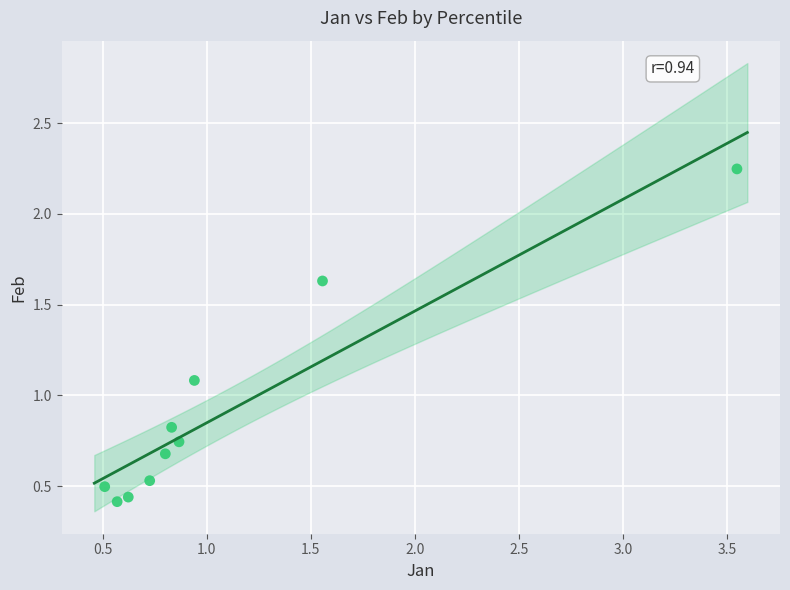

What is the range of Y values (max minus min)?

1.8